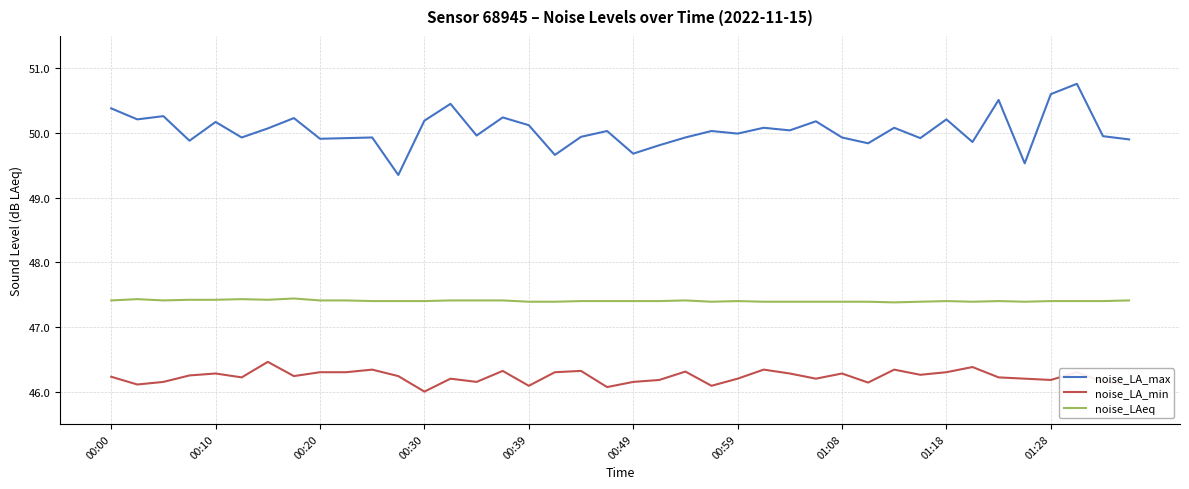

Which series has the widest spread of values?

noise_LA_max